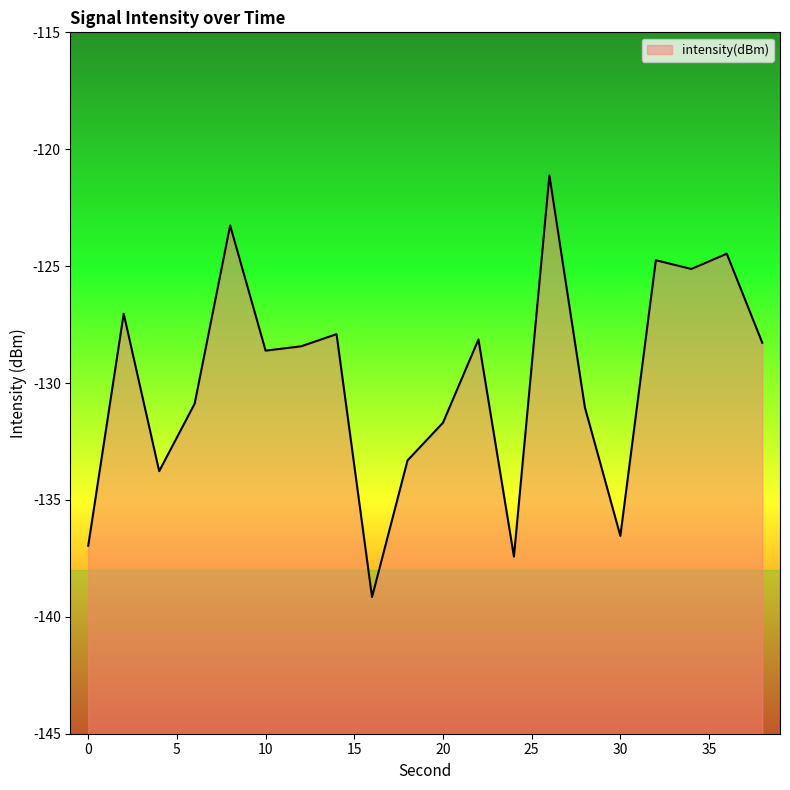

Which label corresponds to the smallest value in the chart?

16